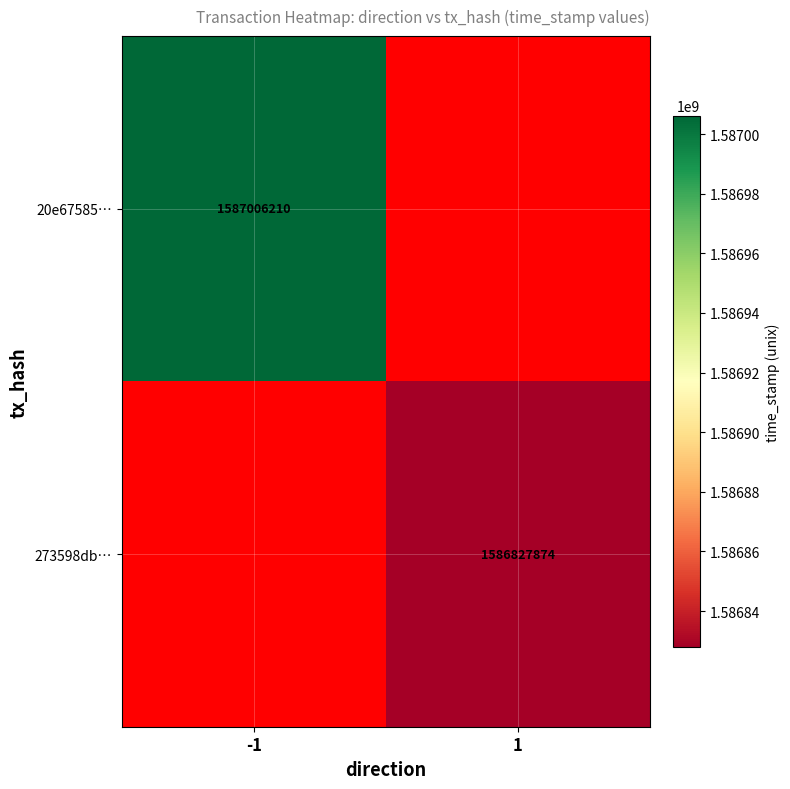

Which has a higher value, 1 or -1?

-1